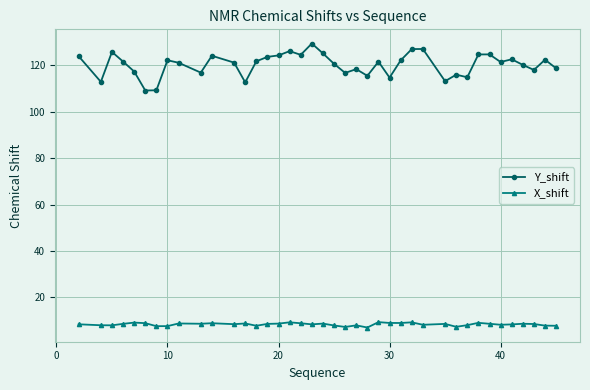

Rank the series by their average value, from lowest to highest.

X_shift, Y_shift